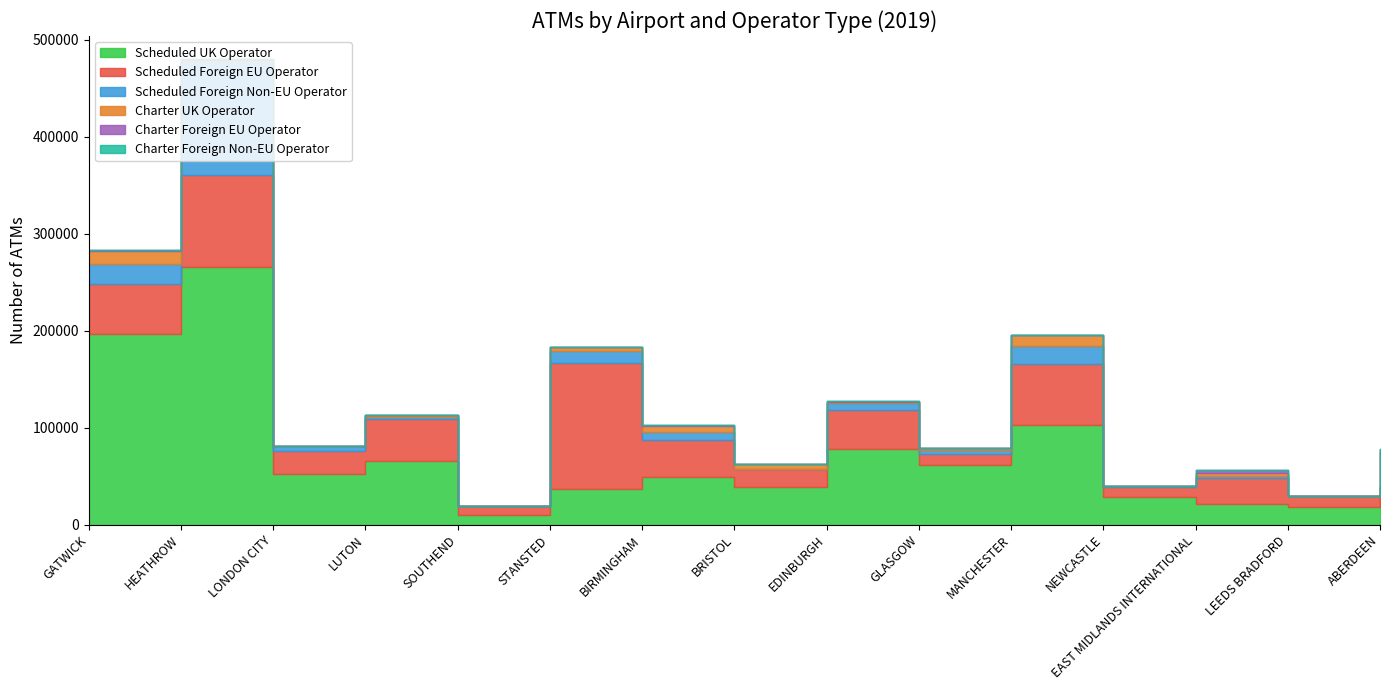

True or false: Charter Foreign EU Operator and Scheduled UK Operator cross at least once.

False